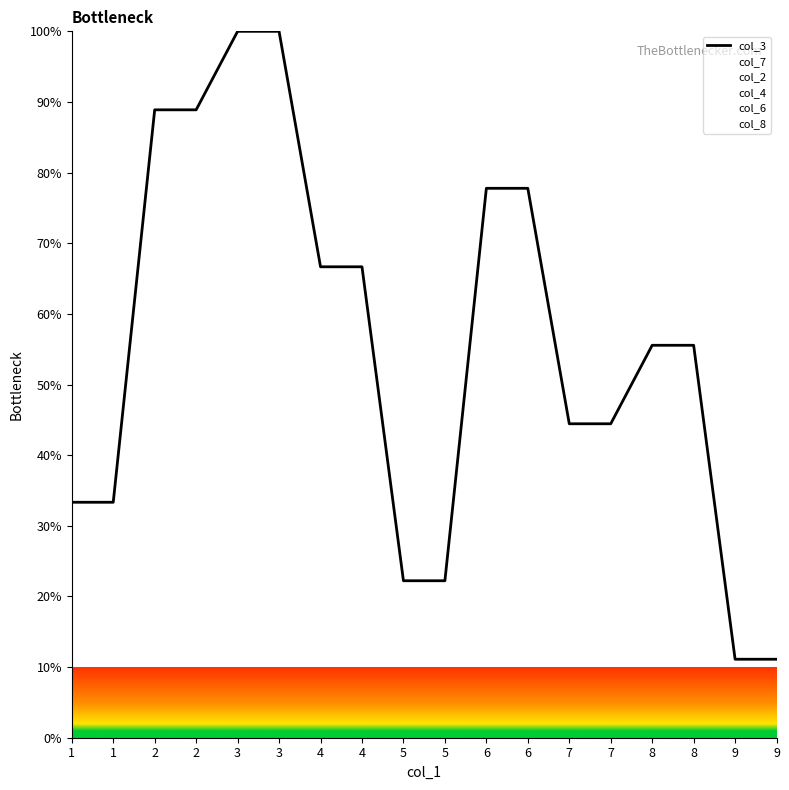

Between 9 and 3, which is larger?

3